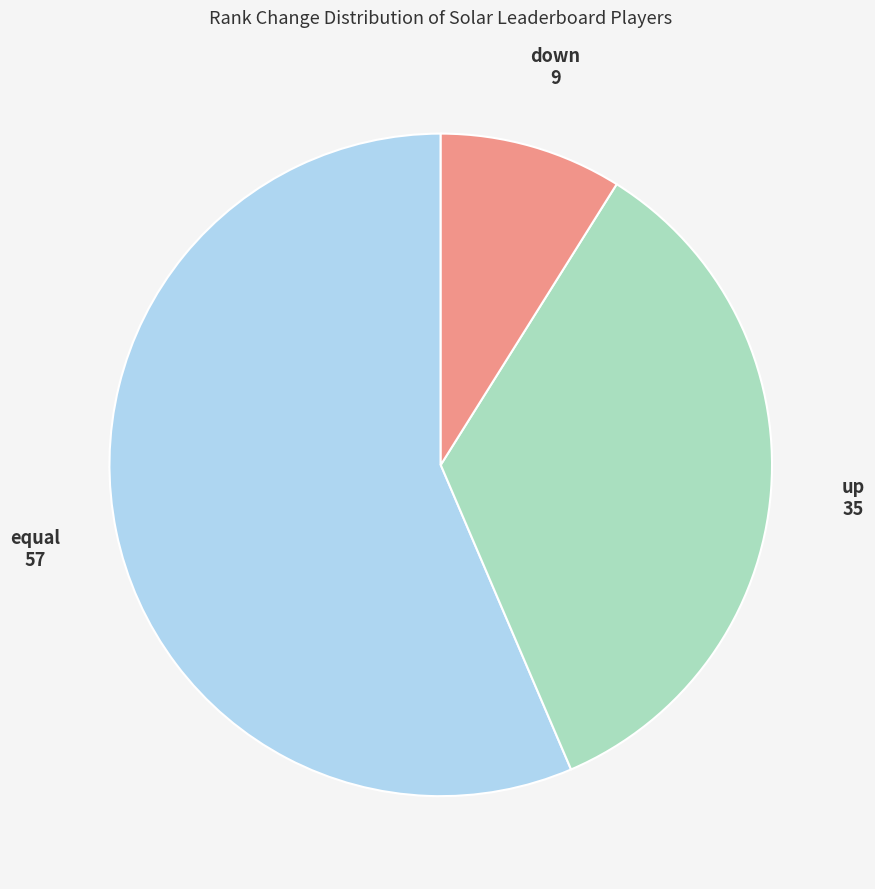

Rank the categories by value from highest to lowest.

equal, up, down